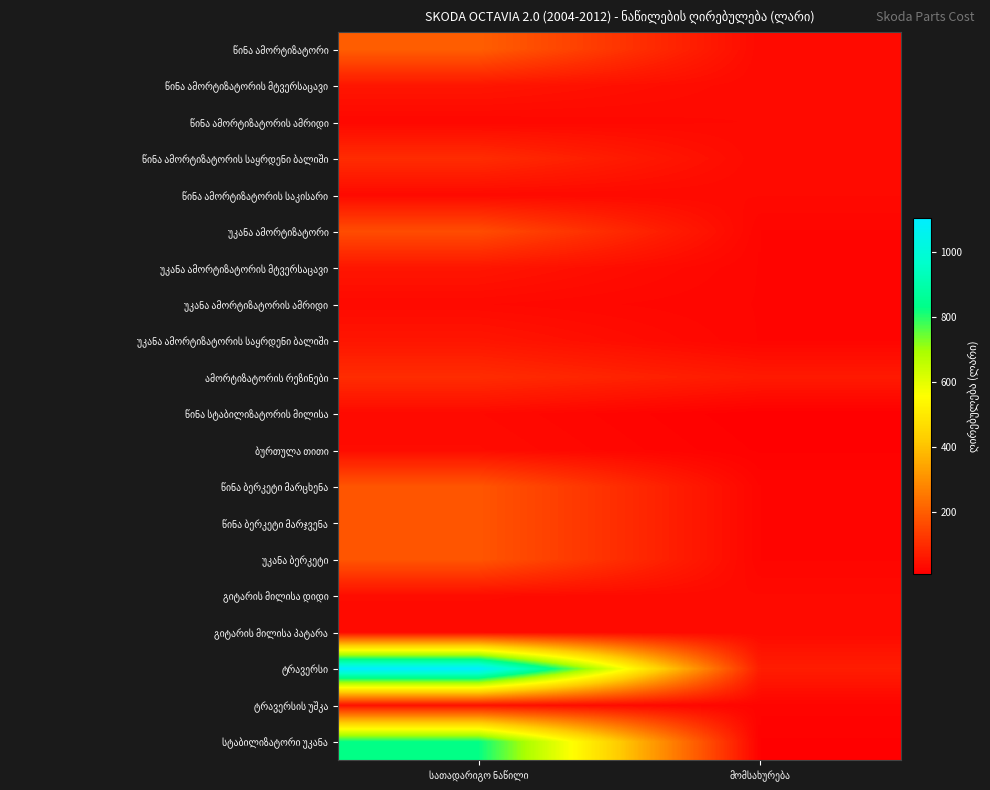

The ამორტიზატორის რეზინები series shows 64.4 at მომსახურება. True or false?

True